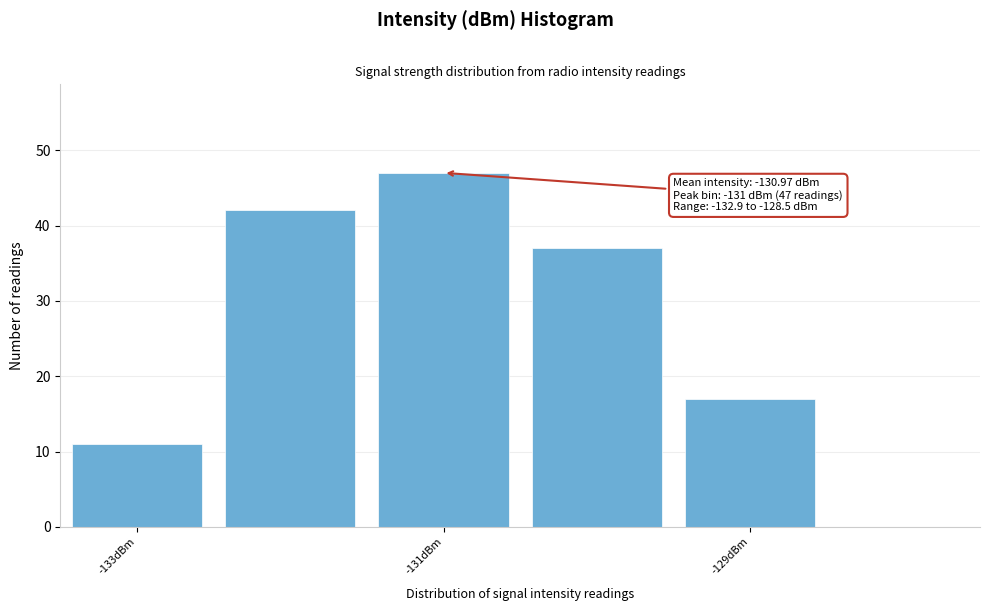

Which range on the x-axis has the tallest bar?

-131.5 to -130.5